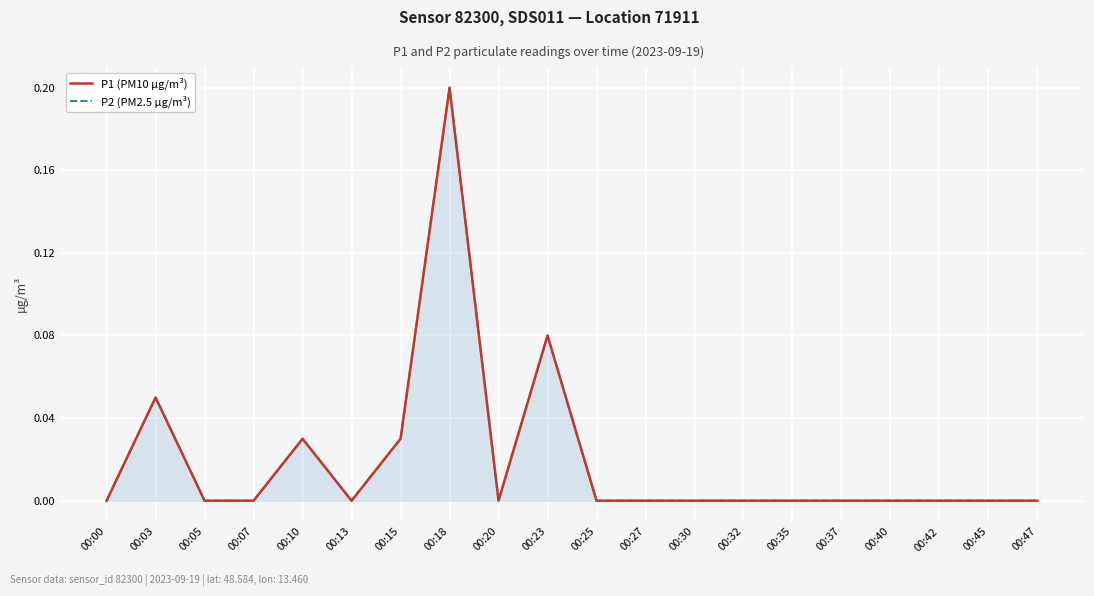

Reading right to left, what are all the values shown in this chart?

P1 (PM10 µg/m³): 00:47=0.0	00:45=0.0	00:42=0.0	00:40=0.0	00:37=0.0	00:35=0.0	00:32=0.0	00:30=0.0	00:27=0.0	00:25=0.0	00:23=0.1	00:20=0.0	00:18=0.2	00:15=0.0	00:13=0.0	00:10=0.0	00:07=0.0	00:05=0.0	00:03=0.1	00:00=0.0
P2 (PM2.5 µg/m³): 00:47=0.0	00:45=0.0	00:42=0.0	00:40=0.0	00:37=0.0	00:35=0.0	00:32=0.0	00:30=0.0	00:27=0.0	00:25=0.0	00:23=0.1	00:20=0.0	00:18=0.2	00:15=0.0	00:13=0.0	00:10=0.0	00:07=0.0	00:05=0.0	00:03=0.1	00:00=0.0